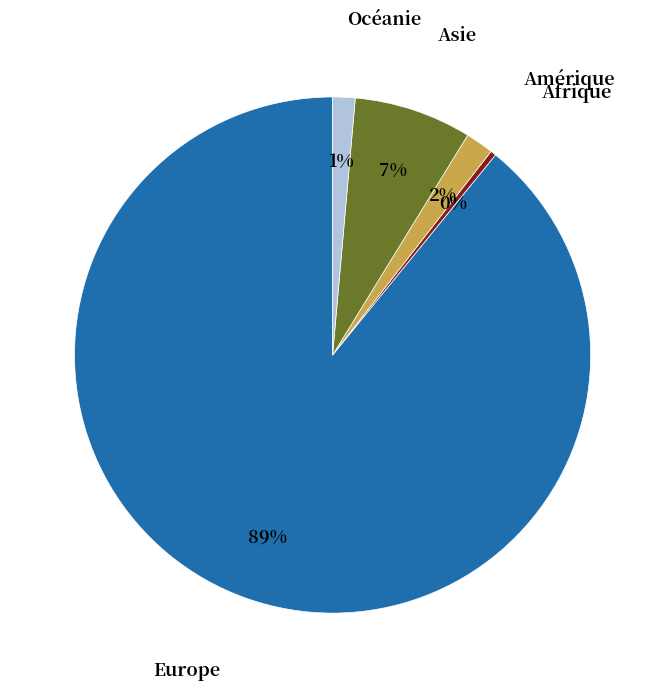

To the nearest percent, what portion does Océanie represent?

1%